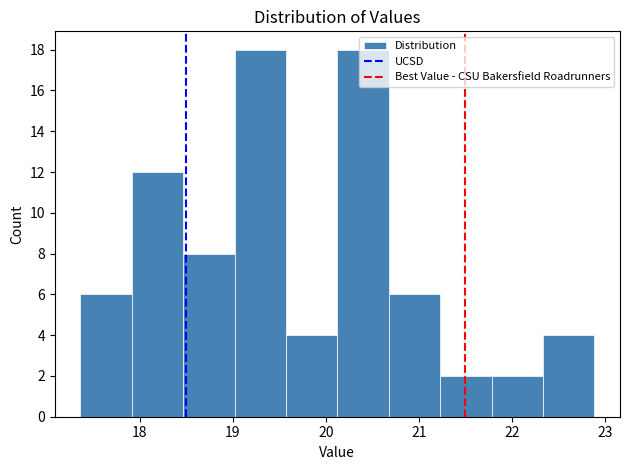

Reading left to right, list every bar in this chart as the range it spans on the x-axis followed by its height. Neither the bar edges nor the heights are printed on the chart, so give them approximately, as read against the axes.

17.4 to 17.9: 6
17.9 to 18.5: 12
18.5 to 19.0: 8
19.0 to 19.6: 18
19.6 to 20.1: 4
20.1 to 20.7: 18
20.7 to 21.2: 6
21.2 to 21.8: 2
21.8 to 22.3: 2
22.3 to 22.9: 4